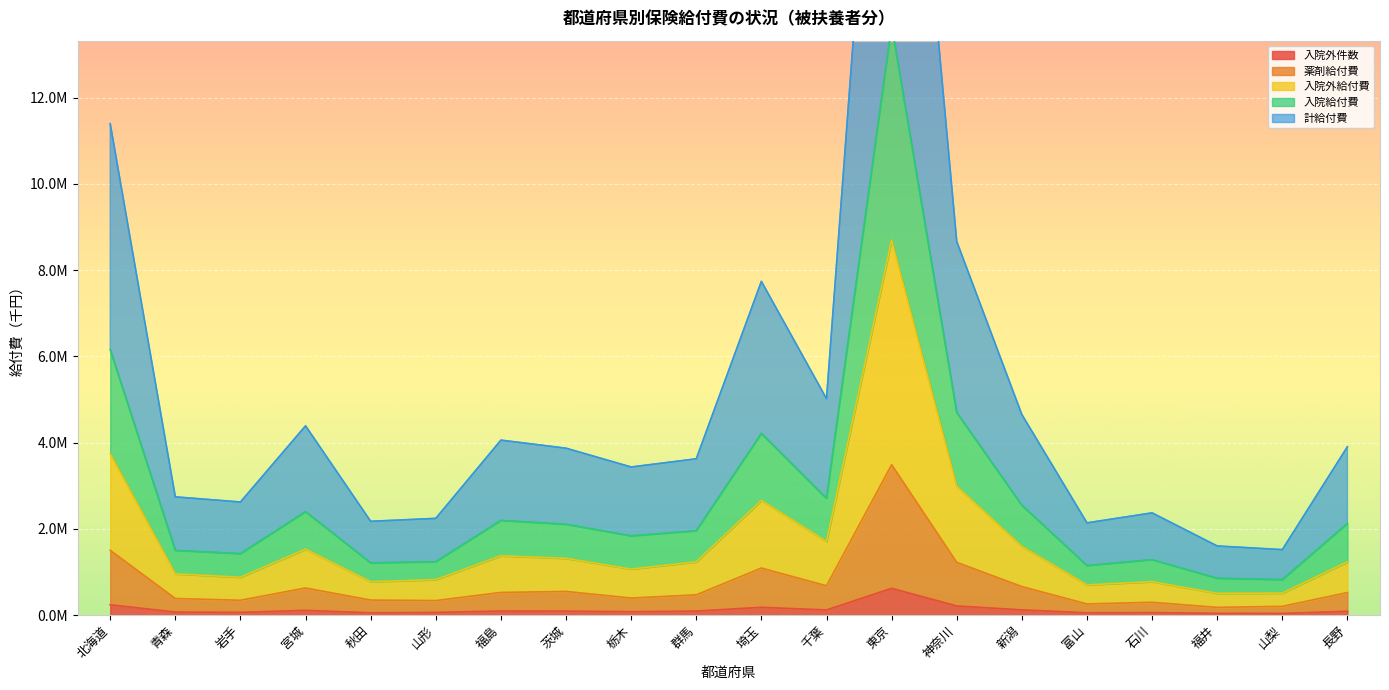

What is the smallest value displayed?

37366.0